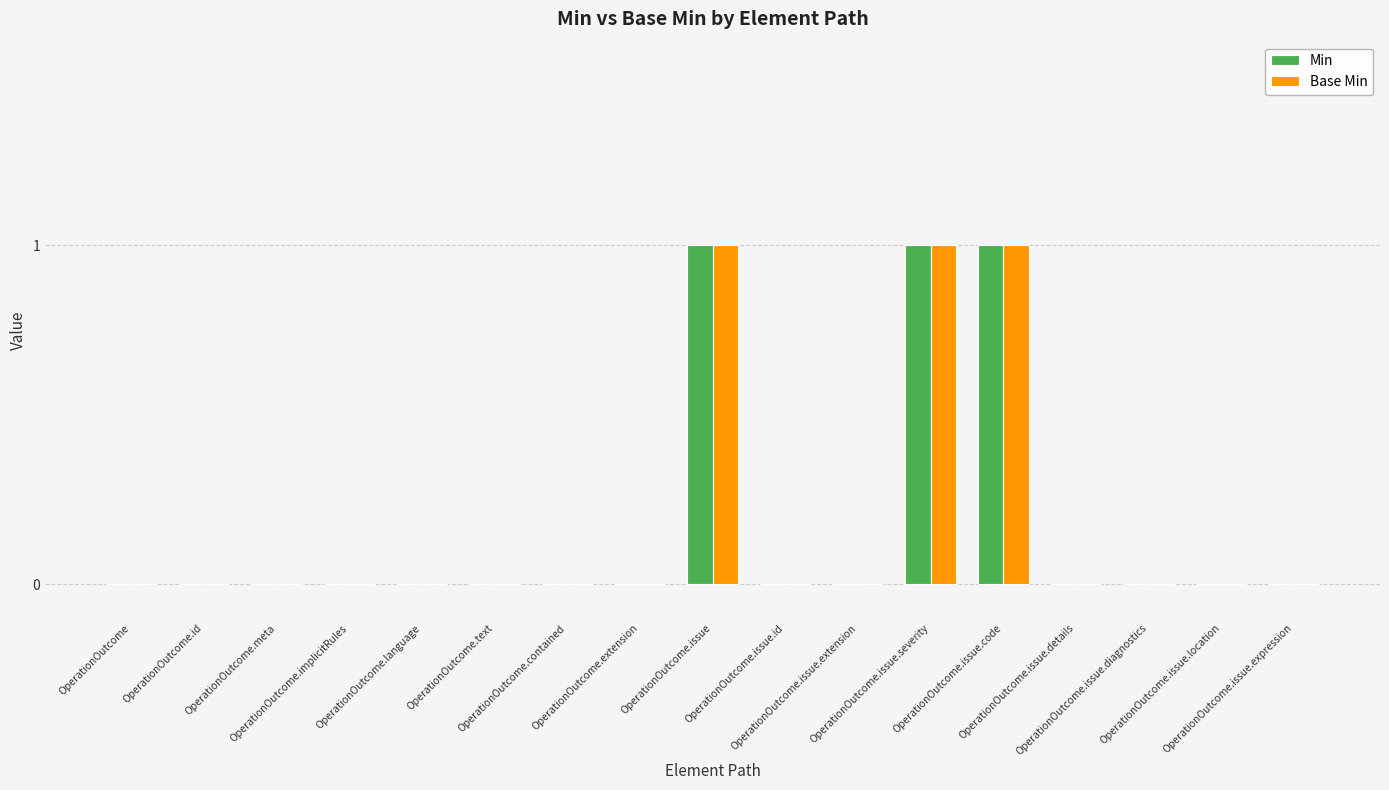

What is the sum of all Base Min values?

3